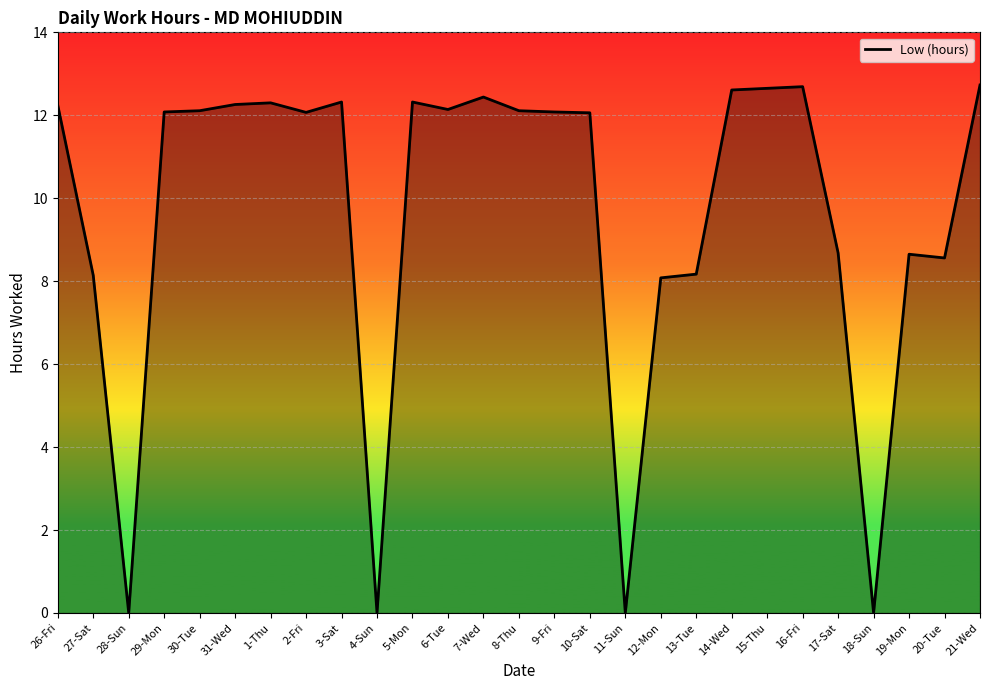

What is the average value?

9.6